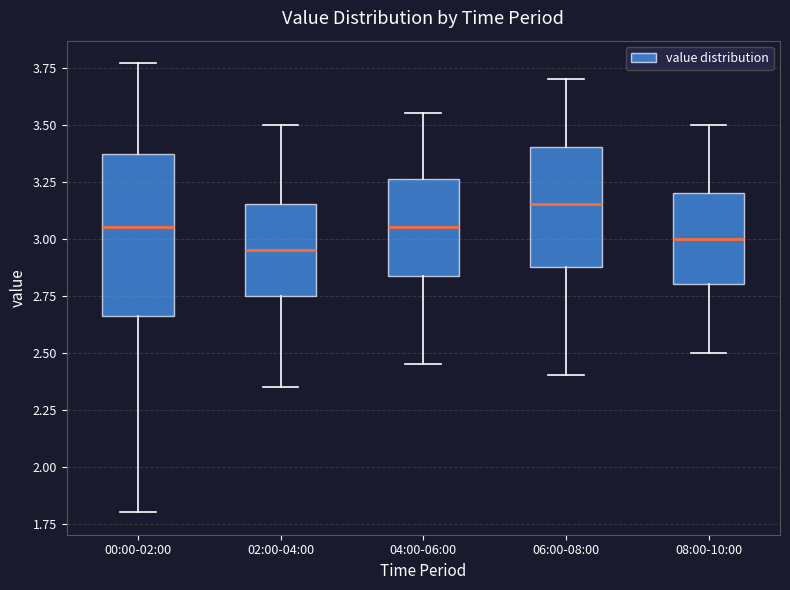

Comparing the boxes themselves (not the whiskers), which one is the tallest?

00:00-02:00